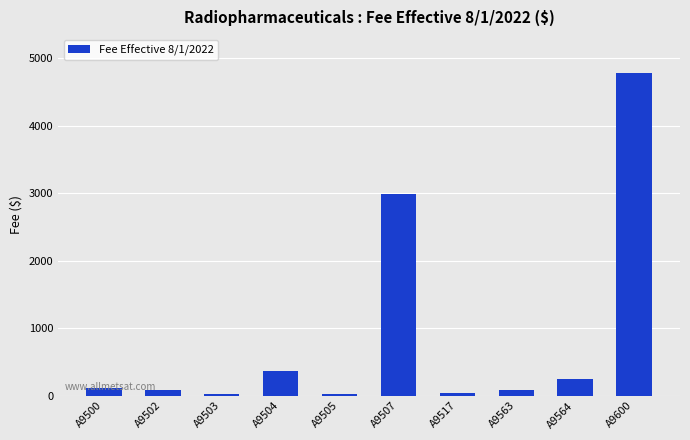

What is the difference between the second highest and minimum values?

2963.8